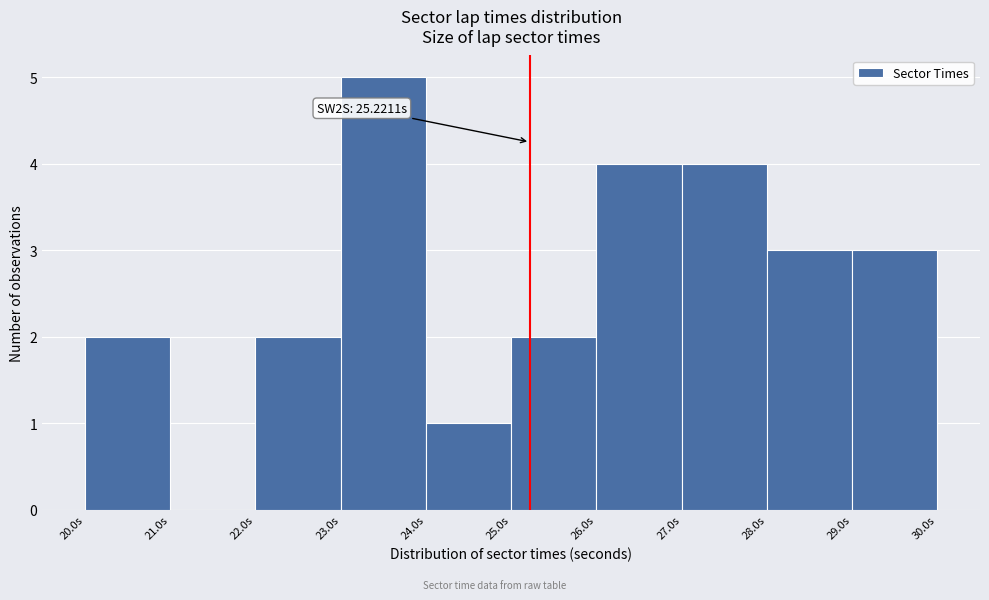

Over which range of the x-axis is the bar tallest?

23 to 24